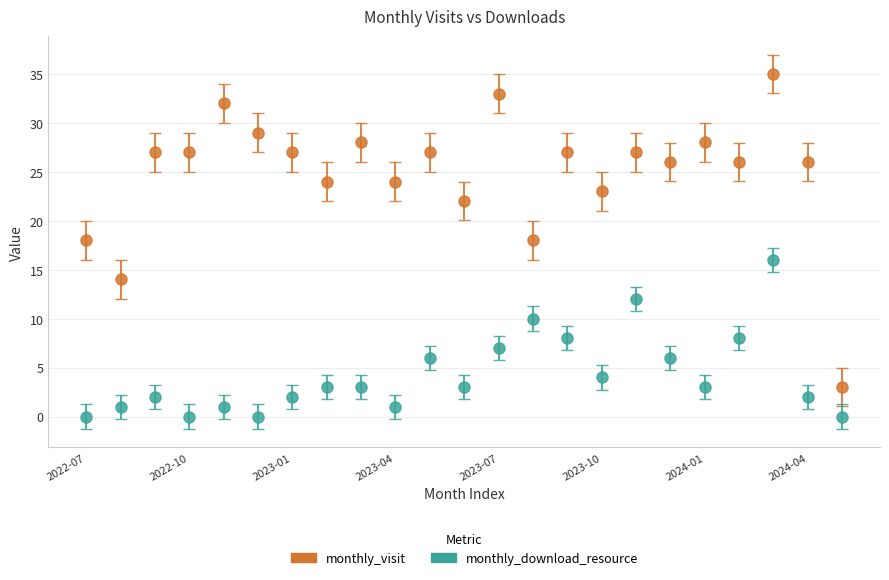

What are all the series names shown in the legend?

monthly_visit, monthly_download_resource